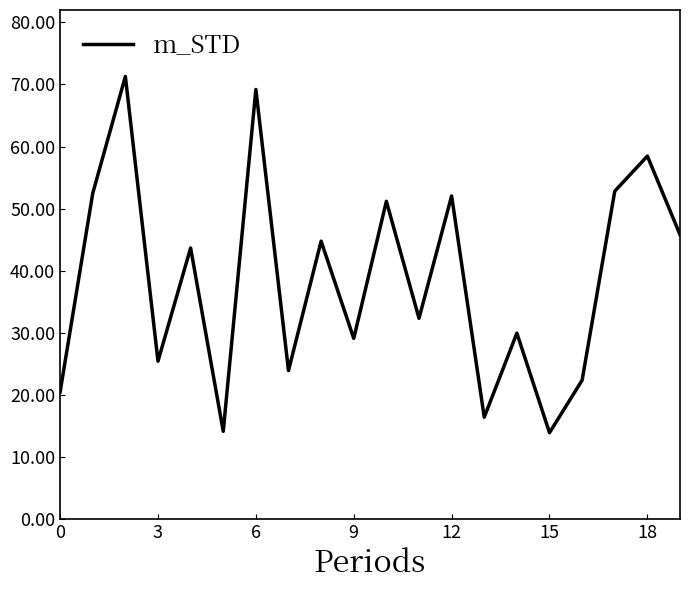

What is the difference between the maximum and minimum values?

57.3